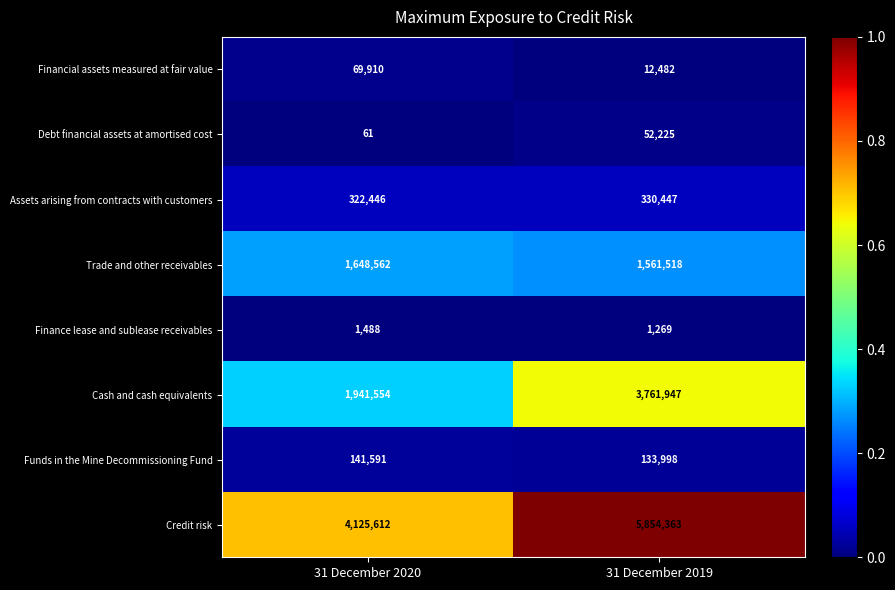

Is the value of Finance lease and sublease receivables at 31 December 2019 greater than the value of Trade and other receivables at 31 December 2019?

No